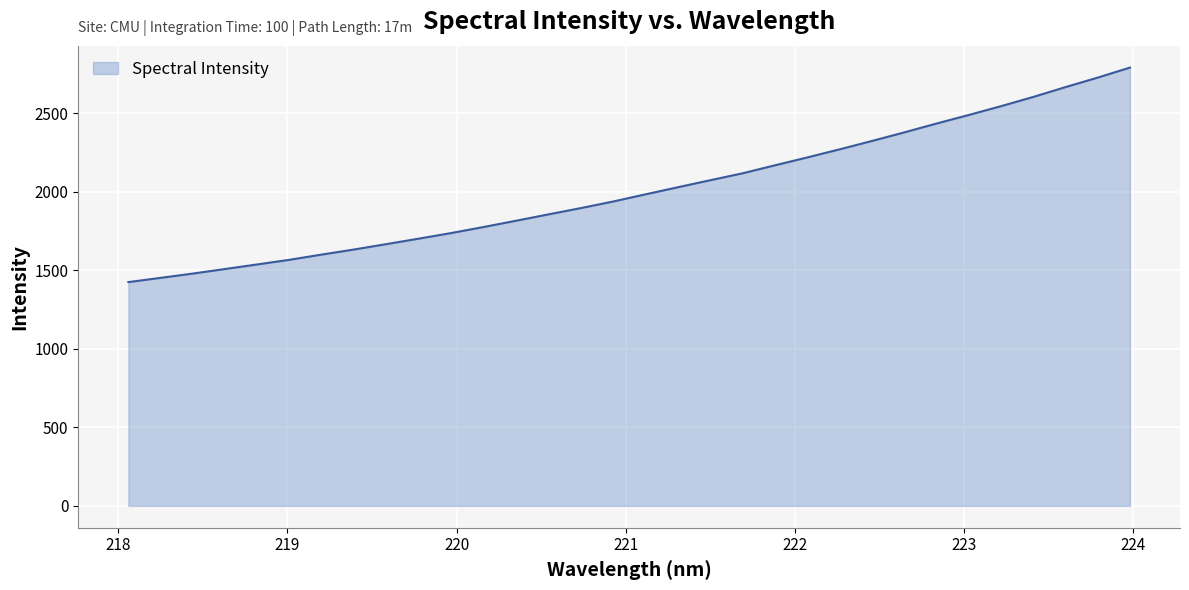

What is the difference between the maximum and minimum values?

1366.0